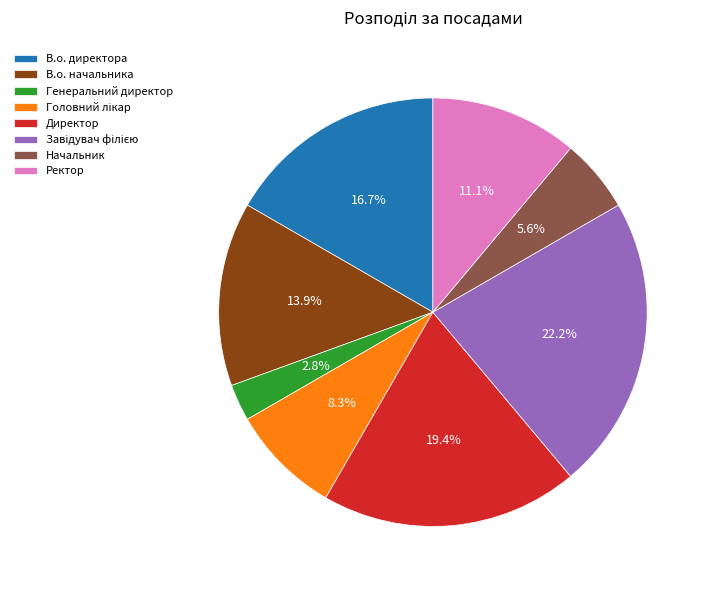

The Начальник slice represents 6% of the pie. True or false?

True